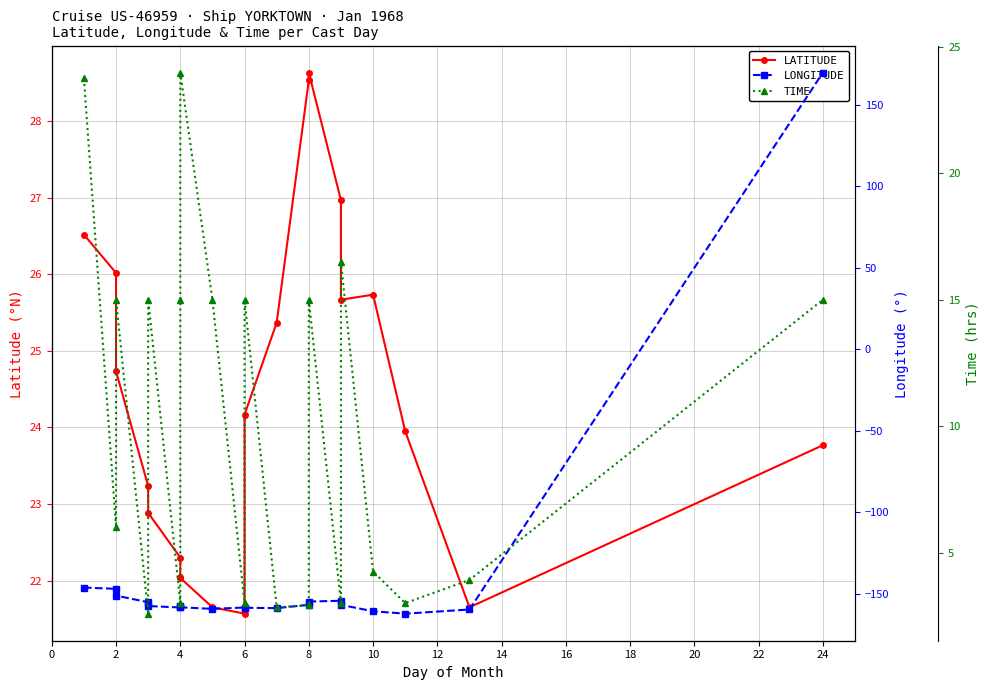

What is the difference between the highest and lowest values at 8?

185.4